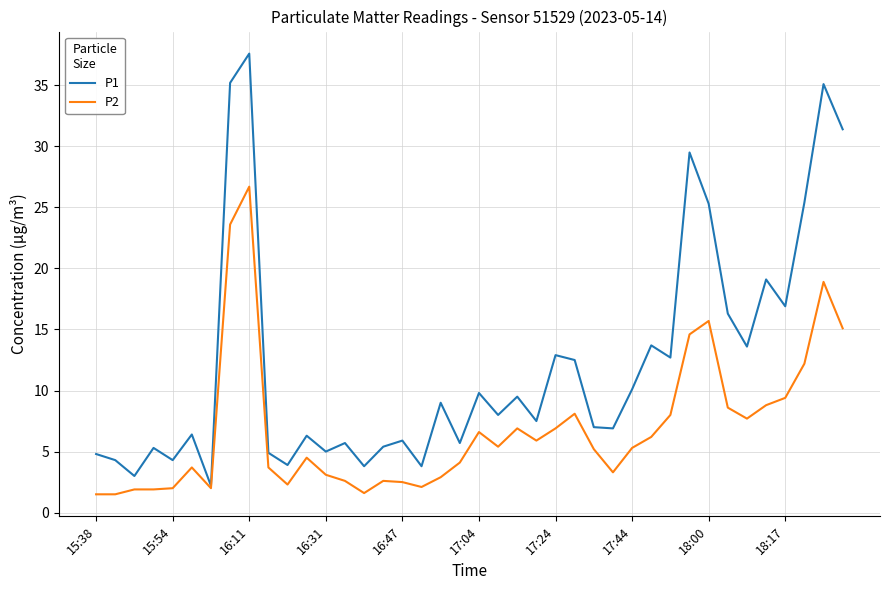

Which series has the largest total across all categories?

P1